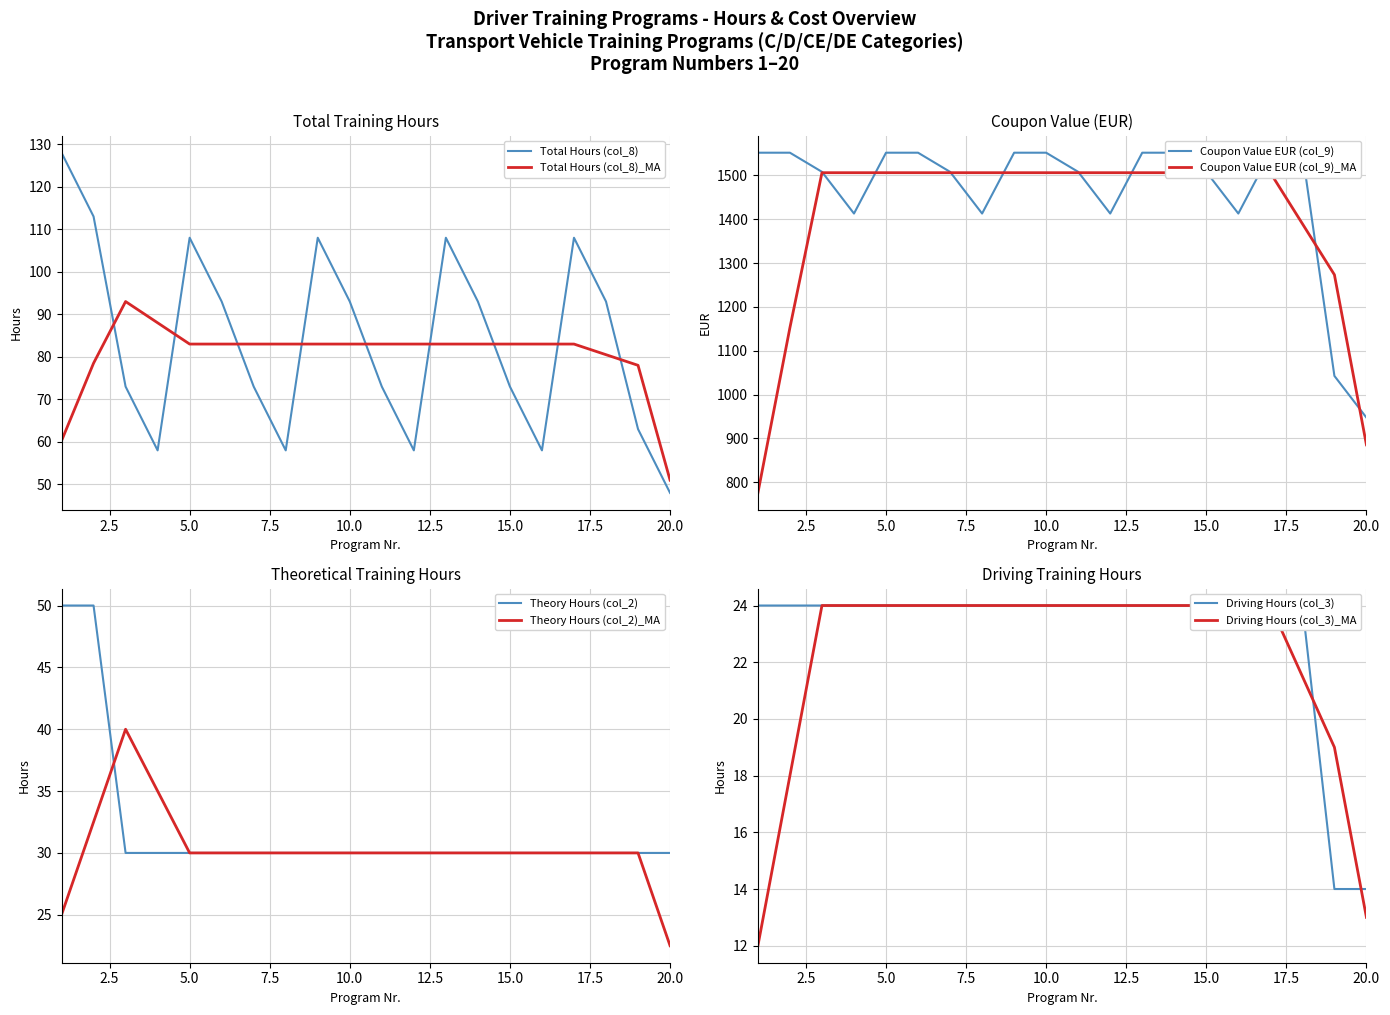

What is the sum of all Theory Hours (col_2) values?

640.0